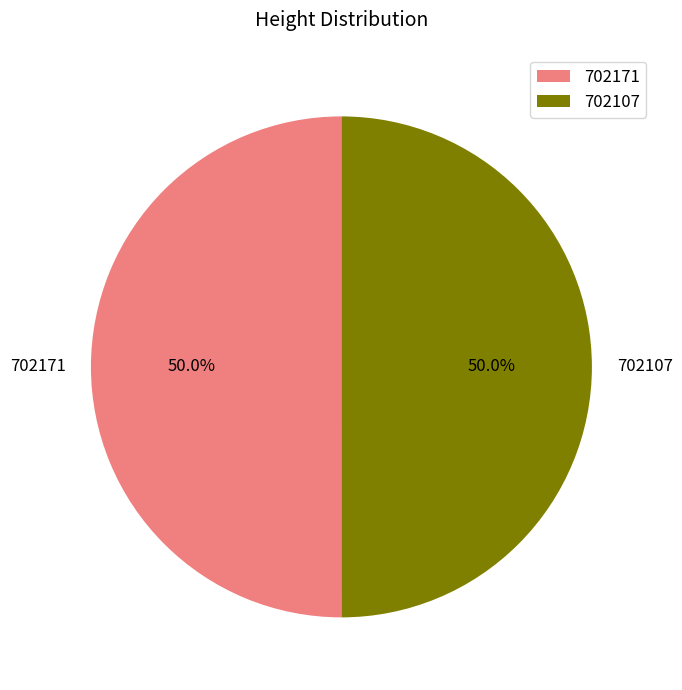

What is the ratio of the value at 702107 to the value at 702171?

1.0